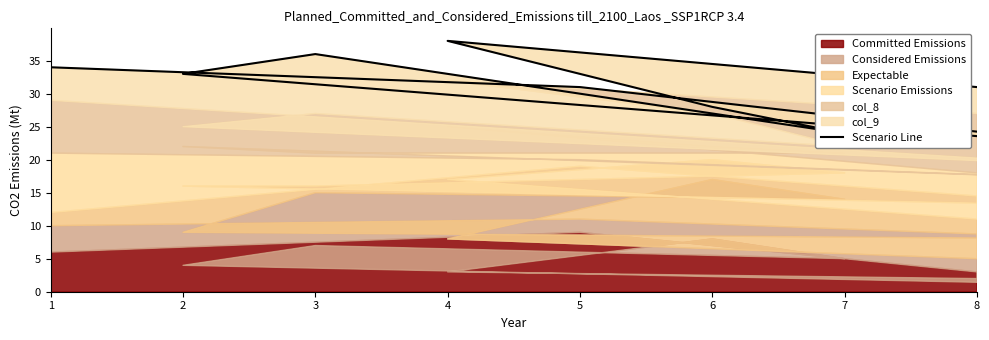

True or false: the data has more than 2 interior local peaks.

False